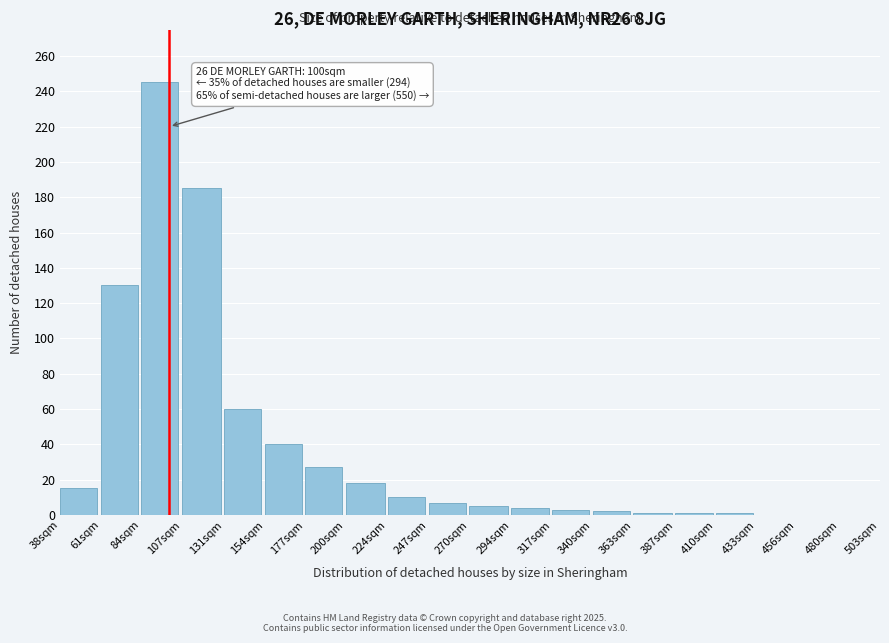

The chart shows a value of 40 at 154sqm. True or false?

True